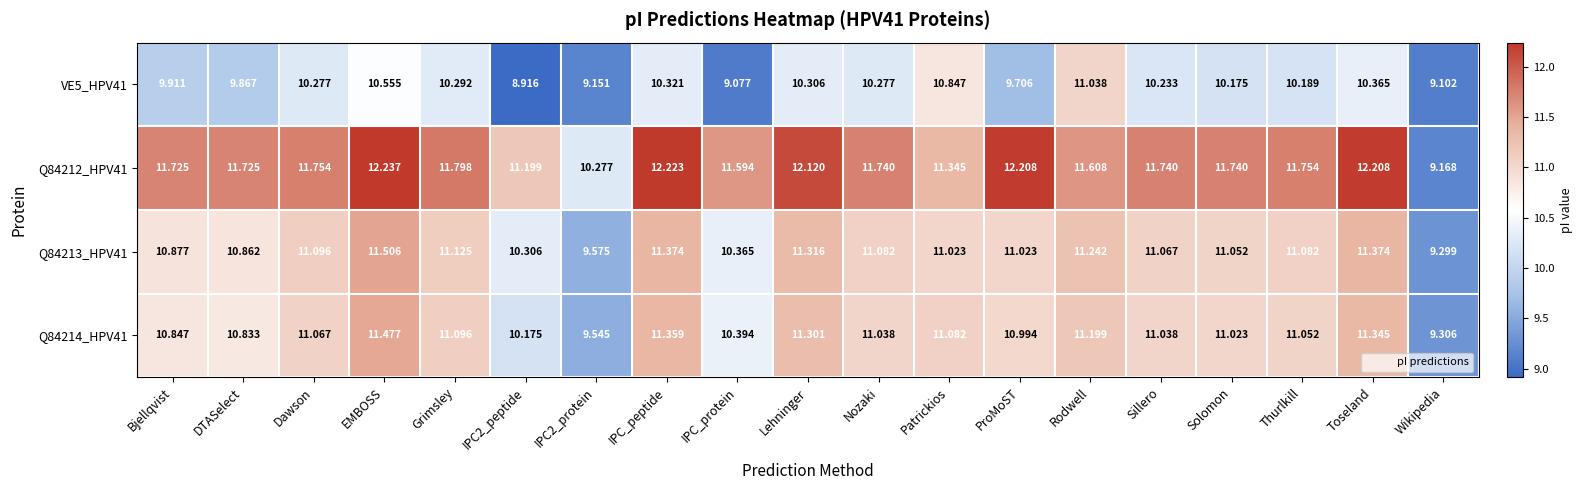

At which label does Q84212_HPV41 reach its minimum?

Wikipedia